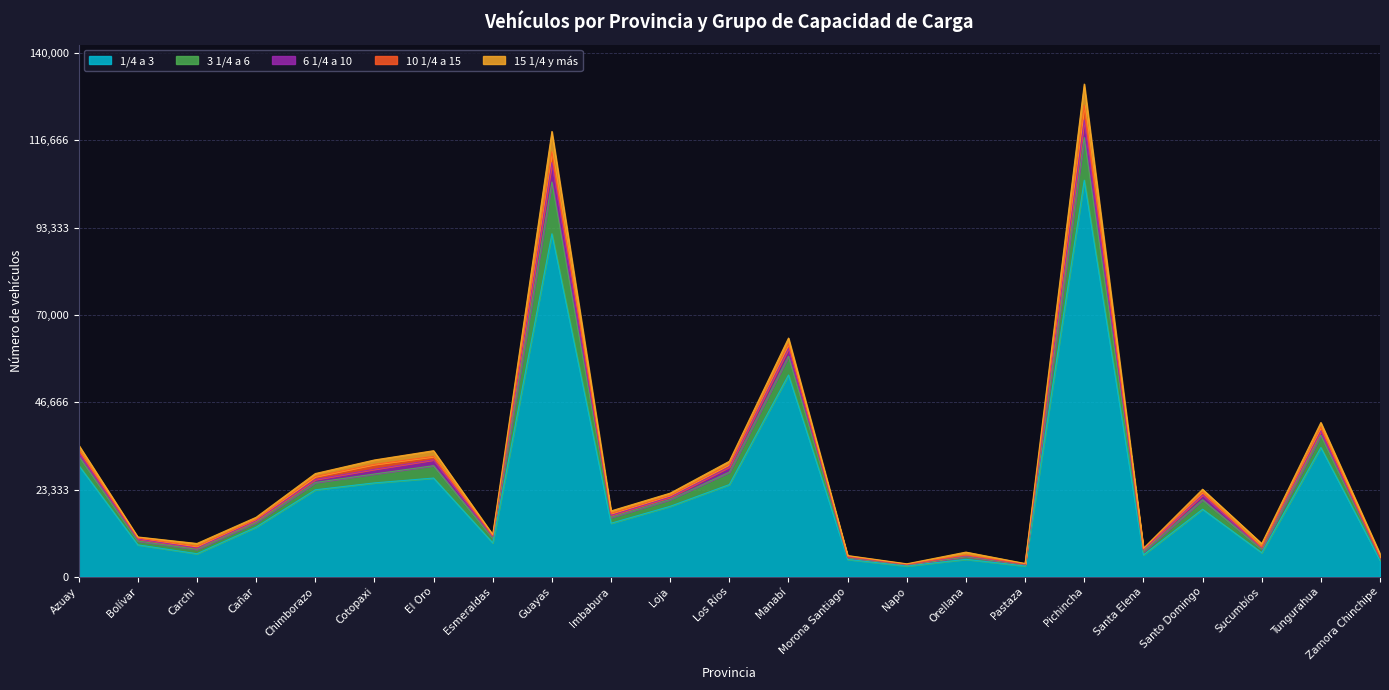

True or false: 6 1/4 a 10 and 3 1/4 a 6 cross at least once.

False